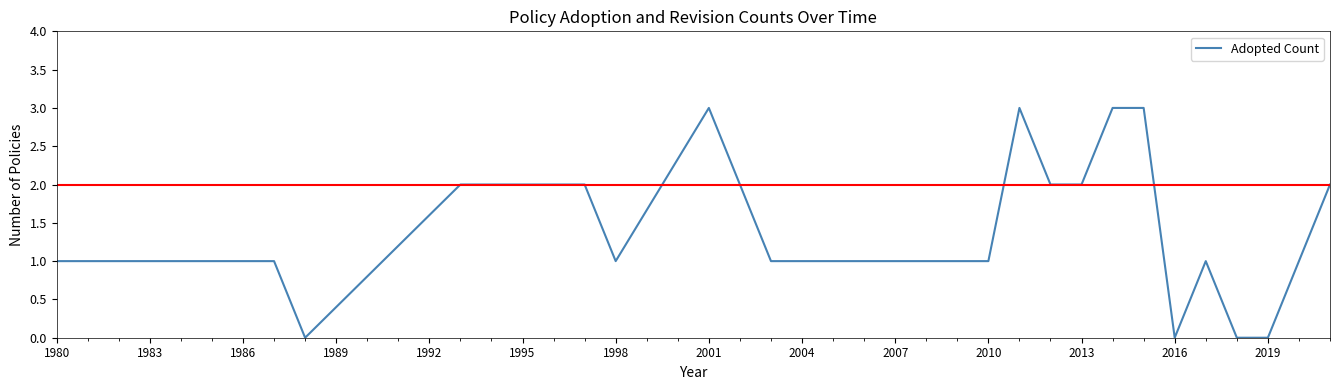

Count the number of categories in the chart.

22